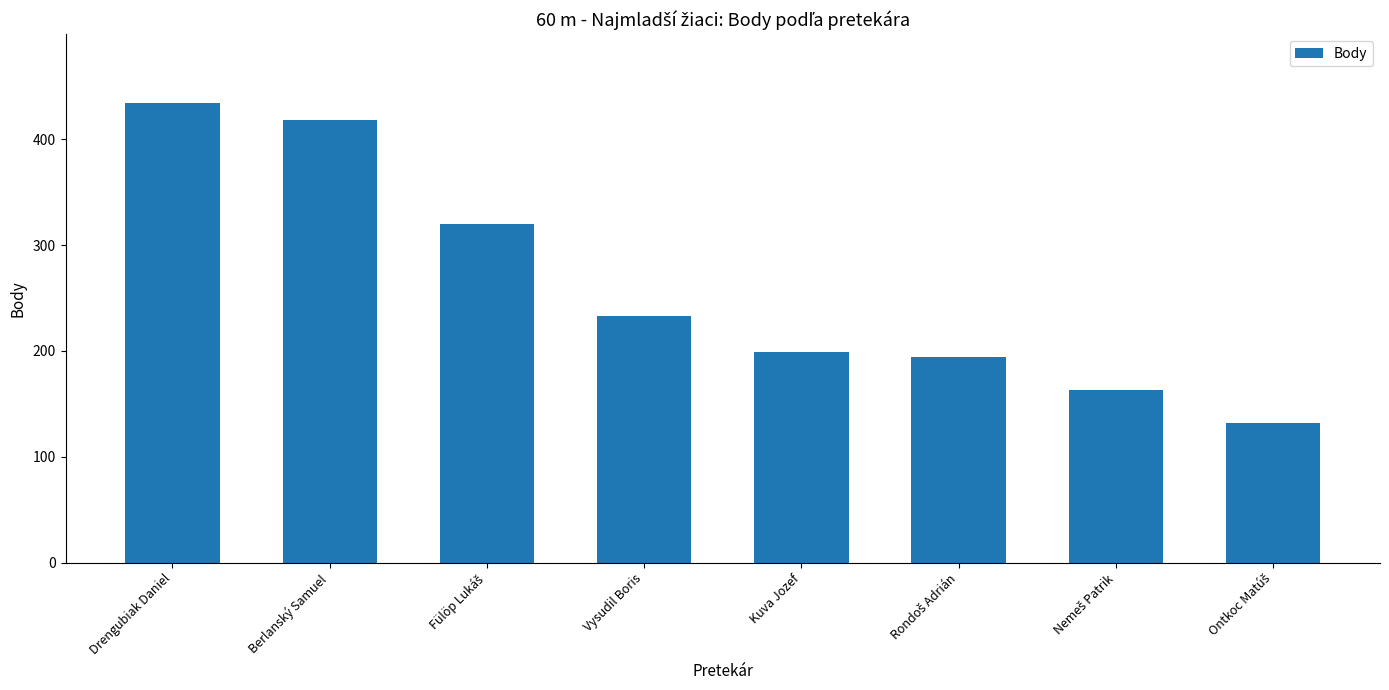

What is the sum of the values at Vysudil Boris and Kuva Jozef?

432